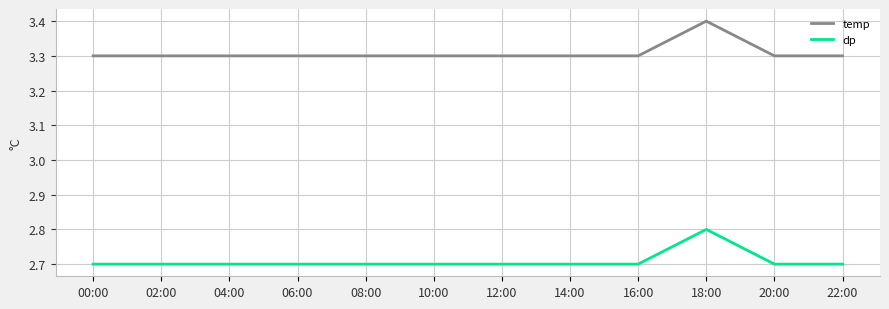

Which category has the highest value across all series?

18:00